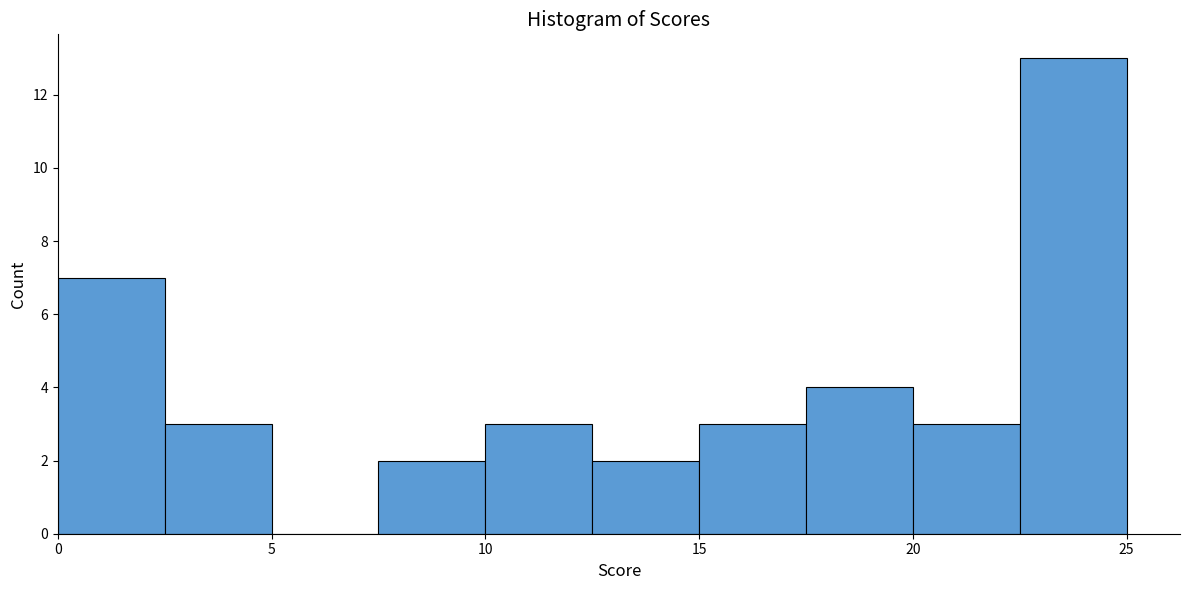

Reading left to right, list every bar in this chart as the range it spans on the x-axis followed by its height. The values are not printed on the chart, so give them approximately, as read against the axis.

0.0 to 2.5: 7
2.5 to 5.0: 3
5.0 to 7.5: 0
7.5 to 10.0: 2
10.0 to 12.5: 3
12.5 to 15.0: 2
15.0 to 17.5: 3
17.5 to 20.0: 4
20.0 to 22.5: 3
22.5 to 25.0: 13